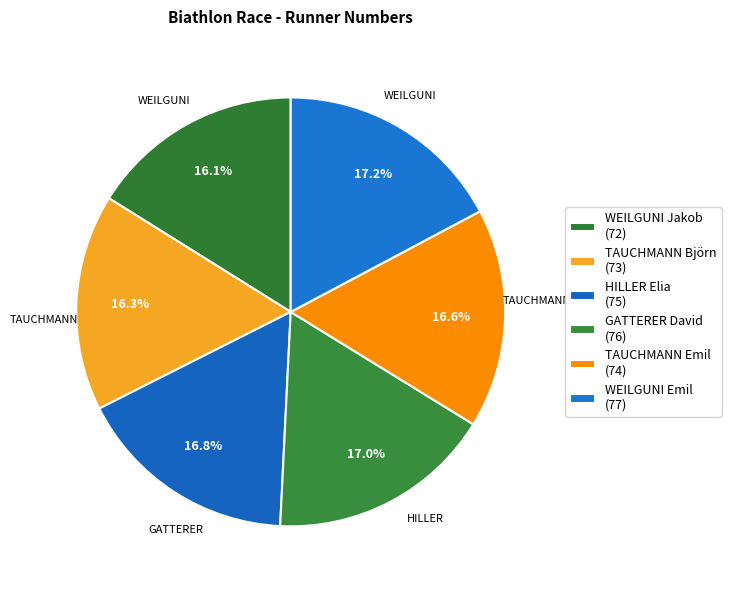

Between WEILGUNI Emil and HILLER Elia, which is larger?

WEILGUNI Emil